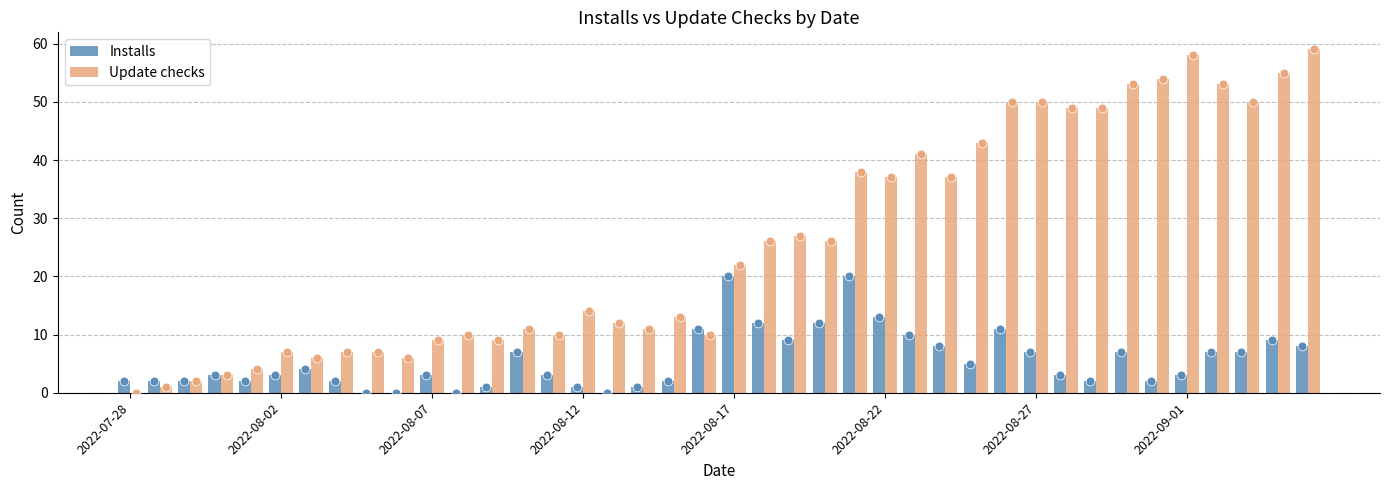

Which series reaches the minimum Y coordinate?

Installs